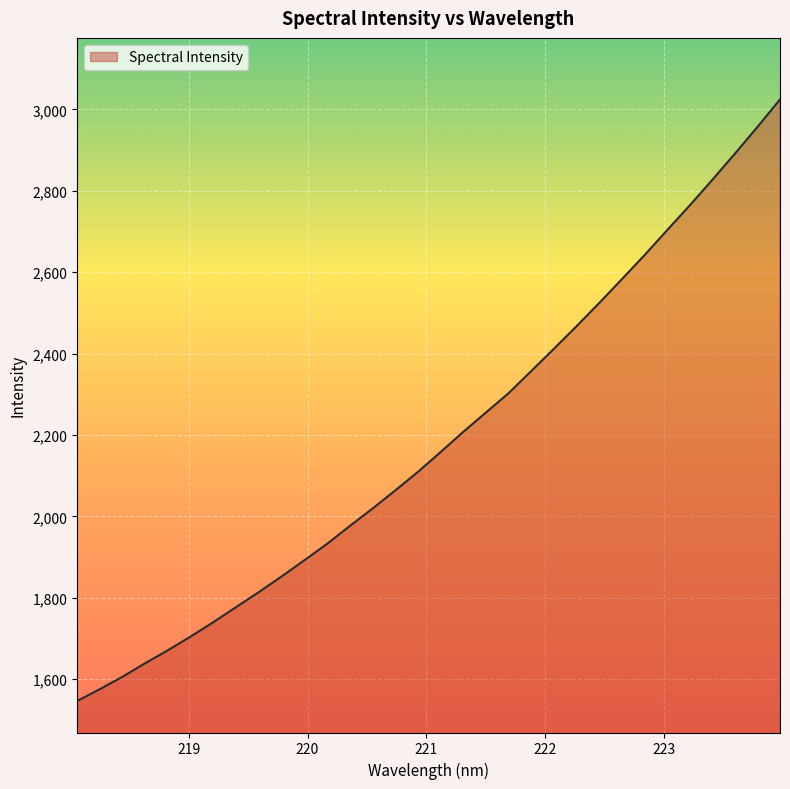

What is the smallest value displayed?

1546.6